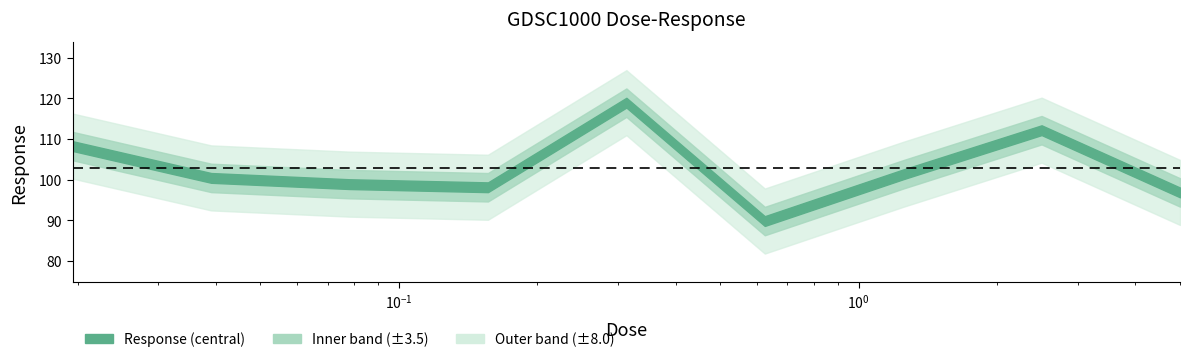

True or false: there are more than 0 points higher than both neighbors.

True